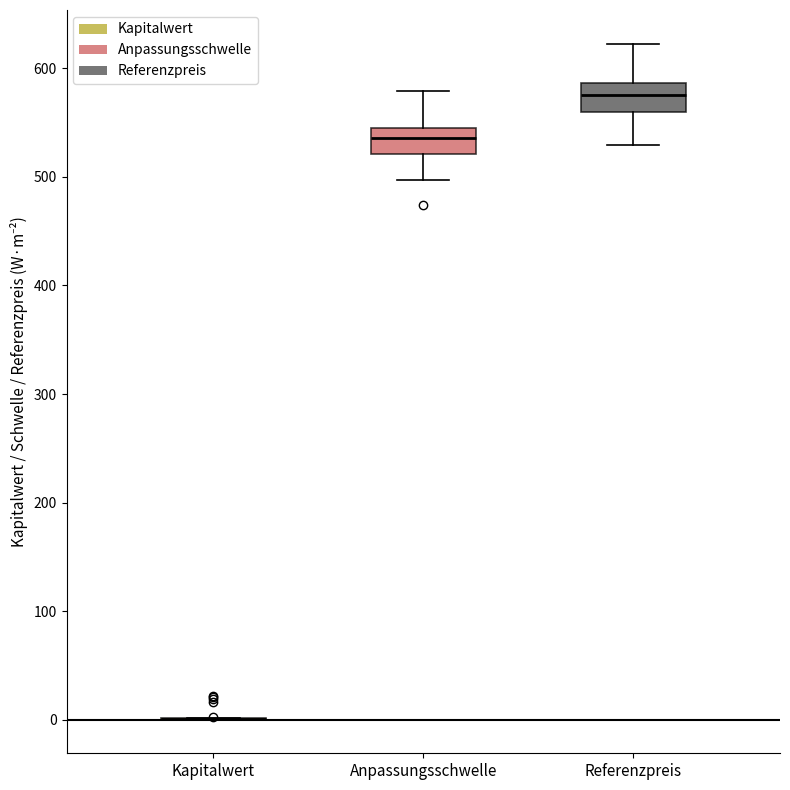

Reading left to right, read every box against the y-axis: the position of its median line, the range the box covers, and the ends of its whiskers. The values are not printed on the chart, so give them approximately, as read against the axis.

Kapitalwert: box collapsed to a line at 0, whiskers 0 to 0
Anpassungsschwelle: median 540, box 520 to 550, whiskers 500 to 580
Referenzpreis: median 580, box 560 to 590, whiskers 530 to 620